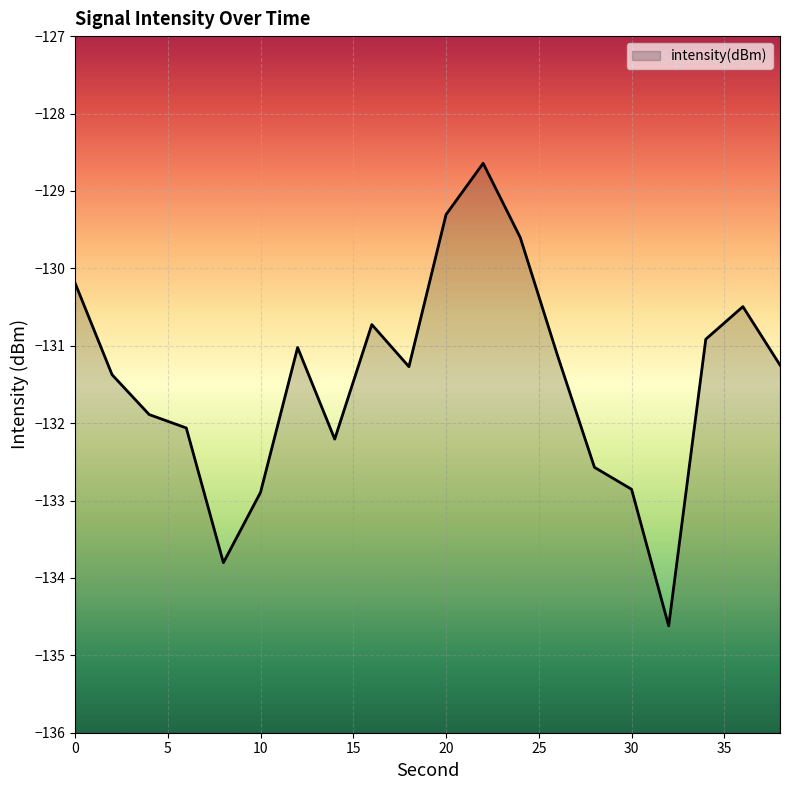

Reading right to left, what are all the values shown in this chart?

38=-131.2	36=-130.5	34=-130.9	32=-134.6	30=-132.9	28=-132.6	26=-131.1	24=-129.6	22=-128.6	20=-129.3	18=-131.3	16=-130.7	14=-132.2	12=-131.0	10=-132.9	8=-133.8	6=-132.1	4=-131.9	2=-131.4	0=-130.2